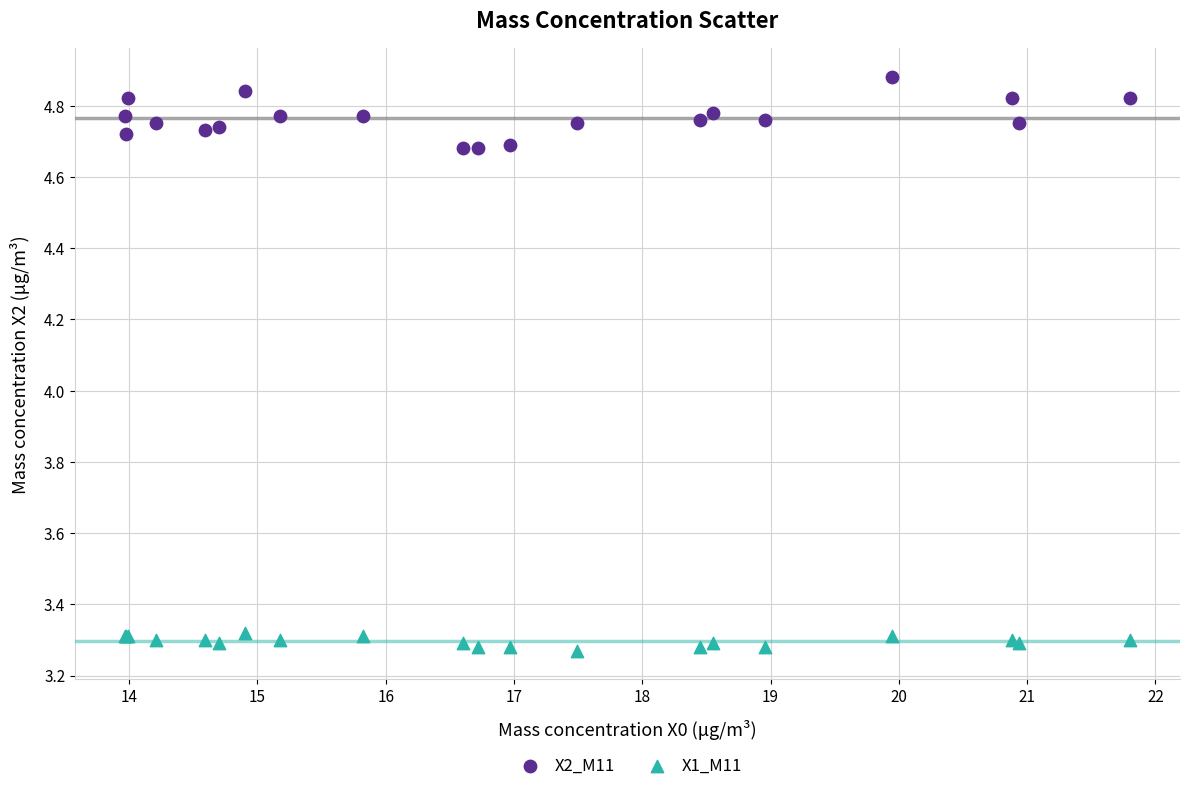

Which series has the largest Y range (max minus min)?

X2_M11